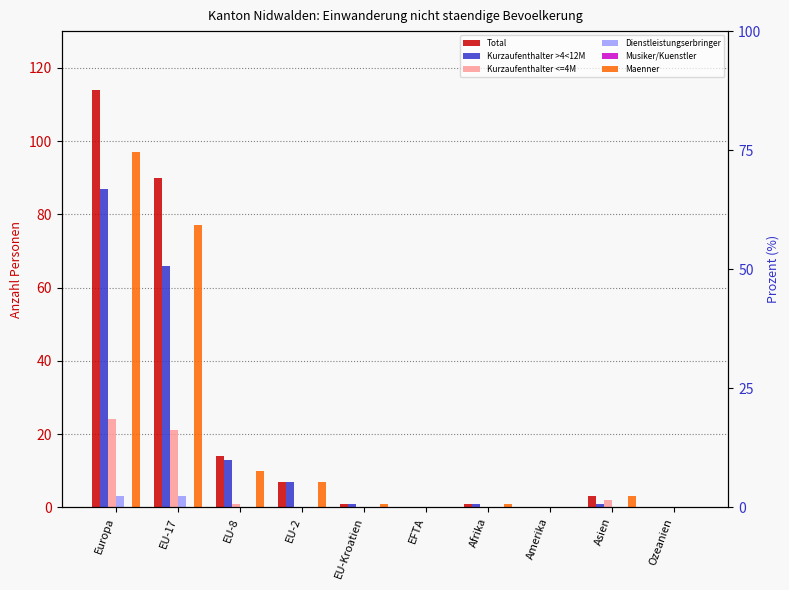

How many groups of bars are there?

10